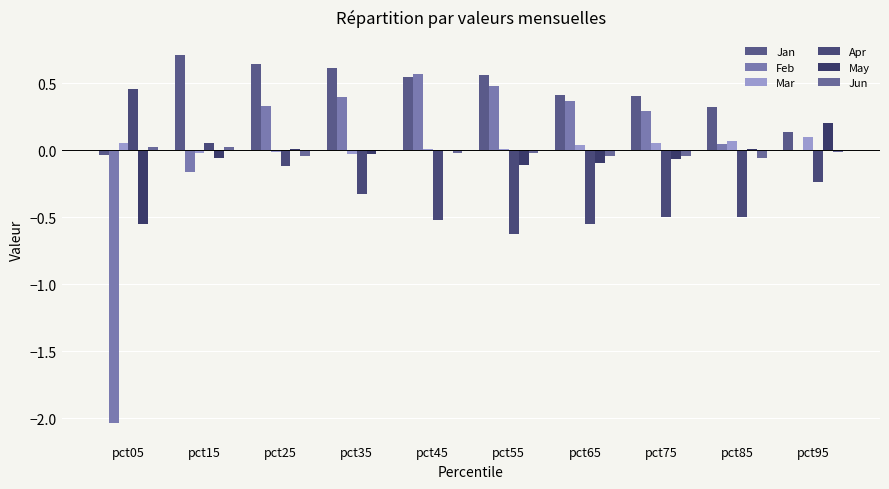

Reading left to right, what are all the values shown in this chart?

Jan: pct05=-0.0	pct15=0.7	pct25=0.6	pct35=0.6	pct45=0.5	pct55=0.6	pct65=0.4	pct75=0.4	pct85=0.3	pct95=0.1
Feb: pct05=-2.0	pct15=-0.2	pct25=0.3	pct35=0.4	pct45=0.6	pct55=0.5	pct65=0.4	pct75=0.3	pct85=0.1	pct95=0.0
Mar: pct05=0.1	pct15=-0.0	pct25=-0.0	pct35=-0.0	pct45=0.0	pct55=0.0	pct65=0.0	pct75=0.1	pct85=0.1	pct95=0.1
Apr: pct05=0.5	pct15=0.1	pct25=-0.1	pct35=-0.3	pct45=-0.5	pct55=-0.6	pct65=-0.6	pct75=-0.5	pct85=-0.5	pct95=-0.2
May: pct05=-0.5	pct15=-0.1	pct25=0.0	pct35=-0.0	pct45=0.0	pct55=-0.1	pct65=-0.1	pct75=-0.1	pct85=0.0	pct95=0.2
Jun: pct05=0.0	pct15=0.0	pct25=-0.0	pct35=-0.0	pct45=-0.0	pct55=-0.0	pct65=-0.0	pct75=-0.0	pct85=-0.1	pct95=-0.0